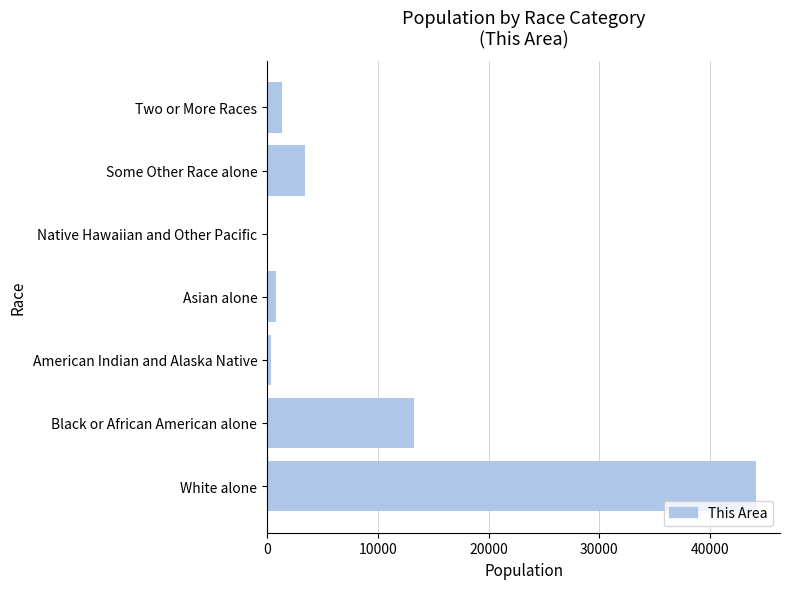

Reading bottom to top, what are all the values shown in this chart?

White alone=44094	Black or African American alone=13242	American Indian and Alaska Native=342	Asian alone=832	Native Hawaiian and Other Pacific=24	Some Other Race alone=3400	Two or More Races=1388